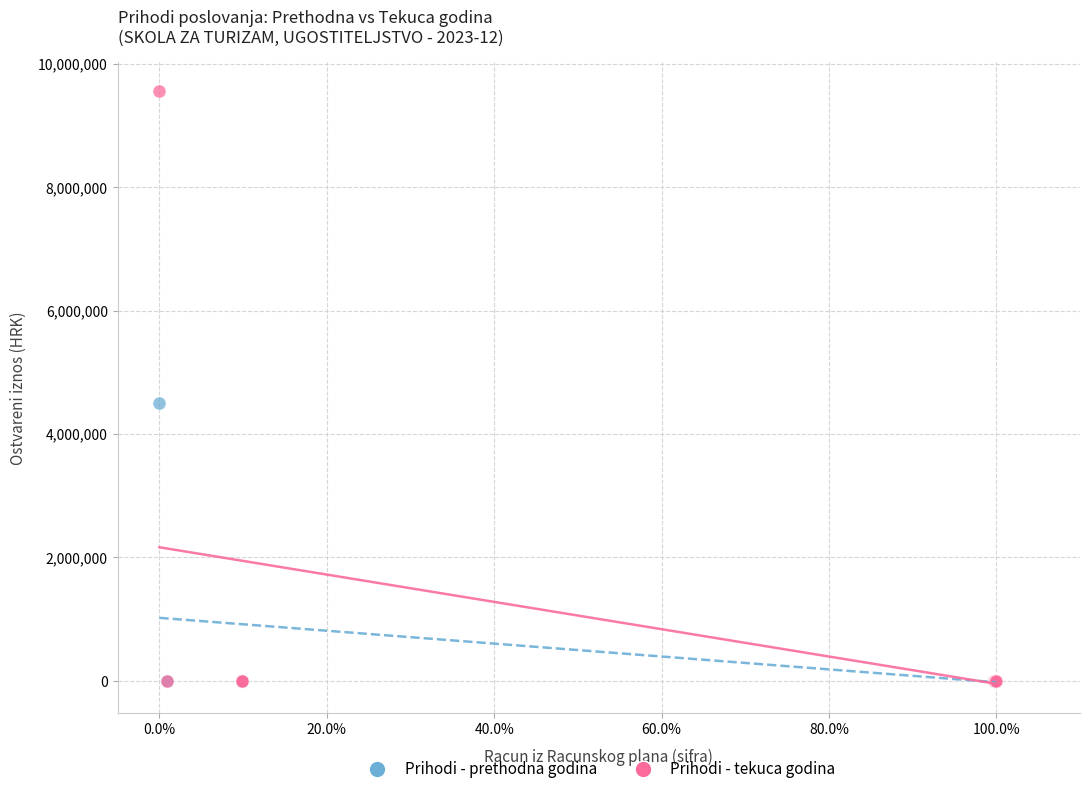

Which series reaches the maximum Y coordinate?

Prihodi - tekuca godina